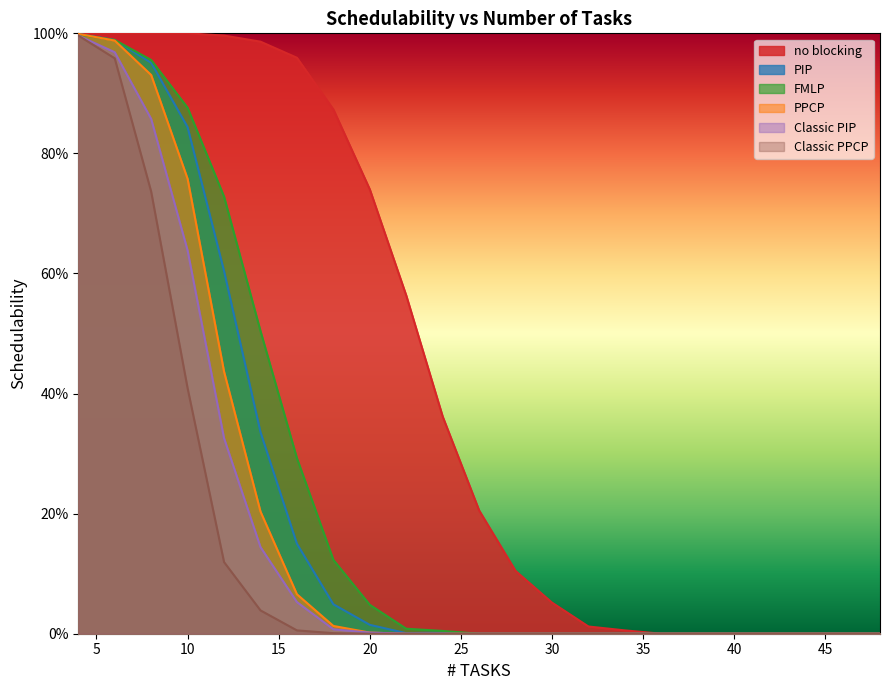

Is it true that PPCP equals 0.0 at 28?

True